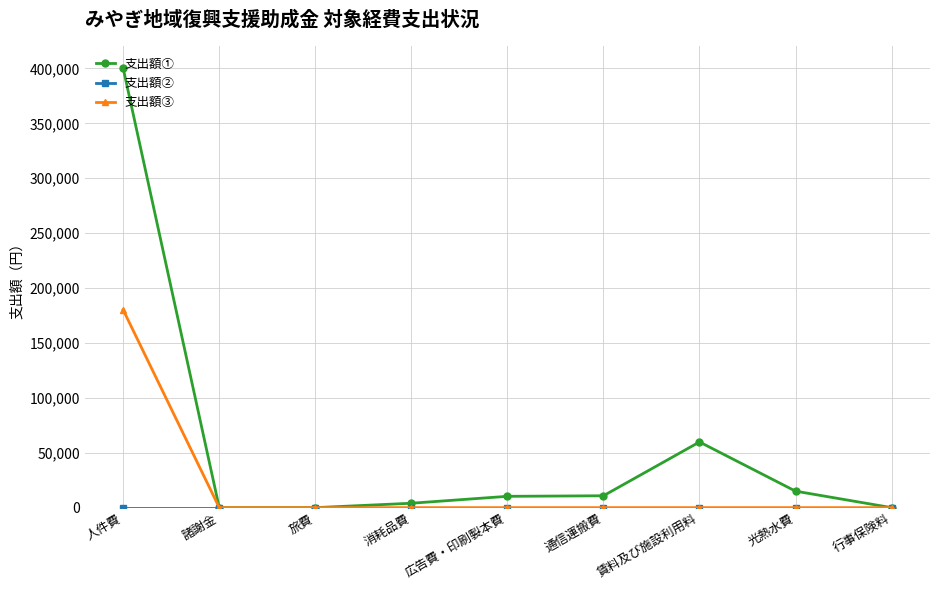

Which series has the widest spread of values?

支出額①